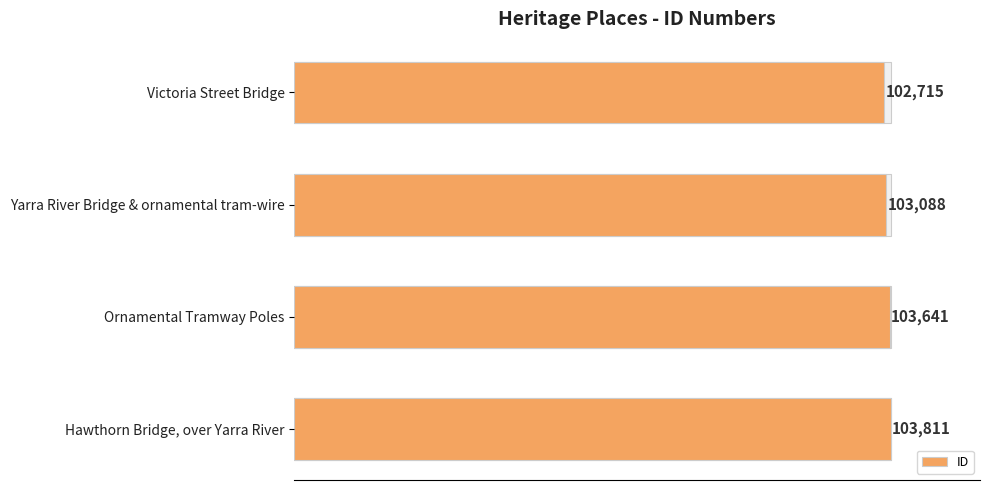

Does the chart contain any negative values?

No